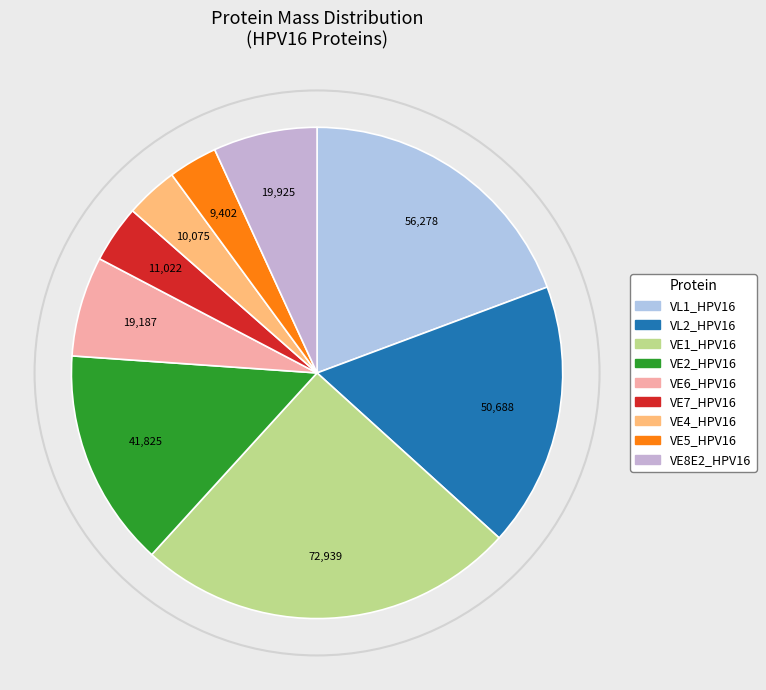

Rank the categories by value from highest to lowest.

VE1_HPV16, VL1_HPV16, VL2_HPV16, VE2_HPV16, VE8E2_HPV16, VE6_HPV16, VE7_HPV16, VE4_HPV16, VE5_HPV16